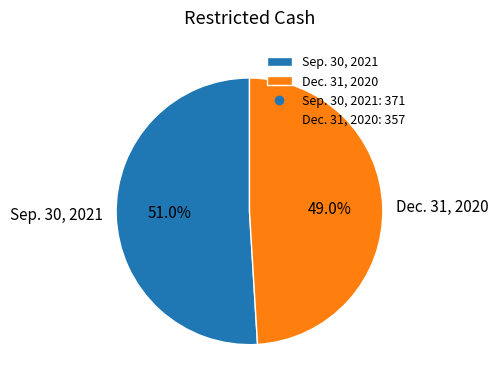

Rank the categories by value from lowest to highest.

Dec. 31, 2020, Sep. 30, 2021